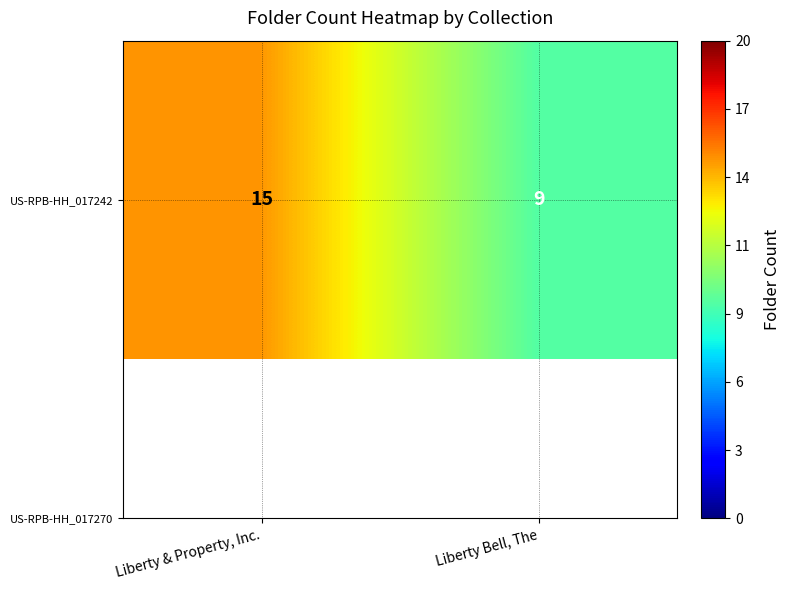

List the labels in order of value, smallest first.

Liberty Bell, The, Liberty & Property, Inc.